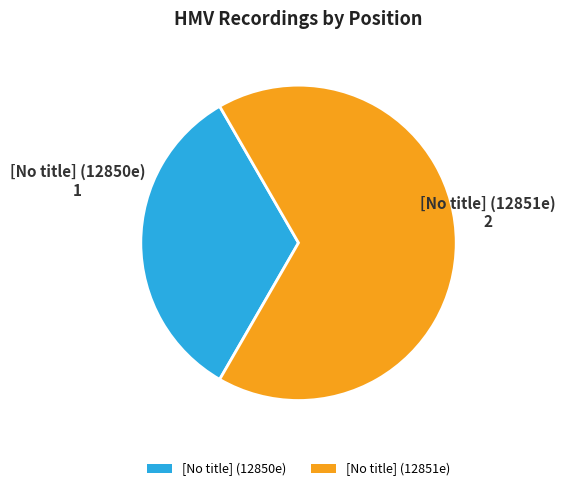

Which category has the biggest portion of the pie?

[No title] (12851e)